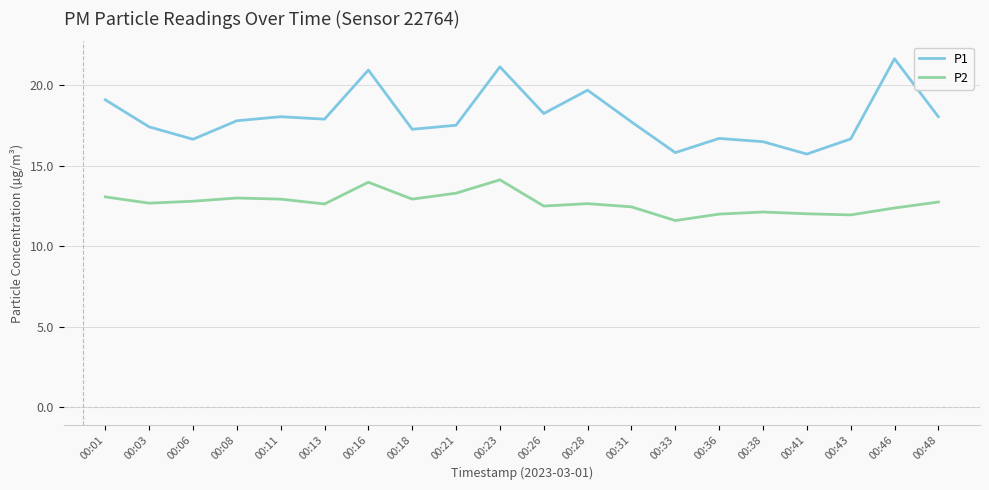

At which label does P1 first exceed 17?

00:01